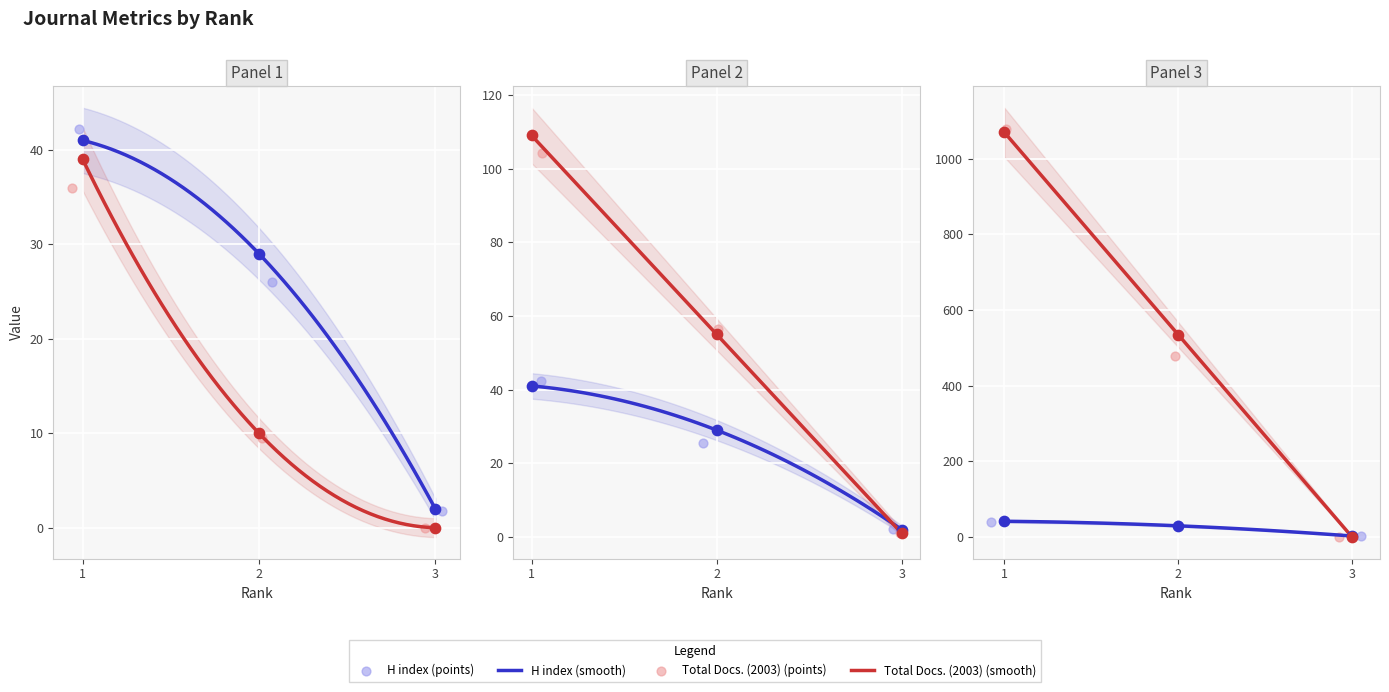

Which series has the largest total across all categories?

Total Refs.